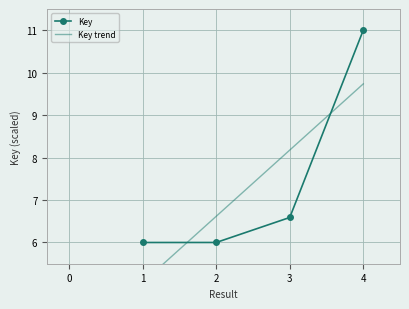

What is the value of the 3rd point from the left?

6.6